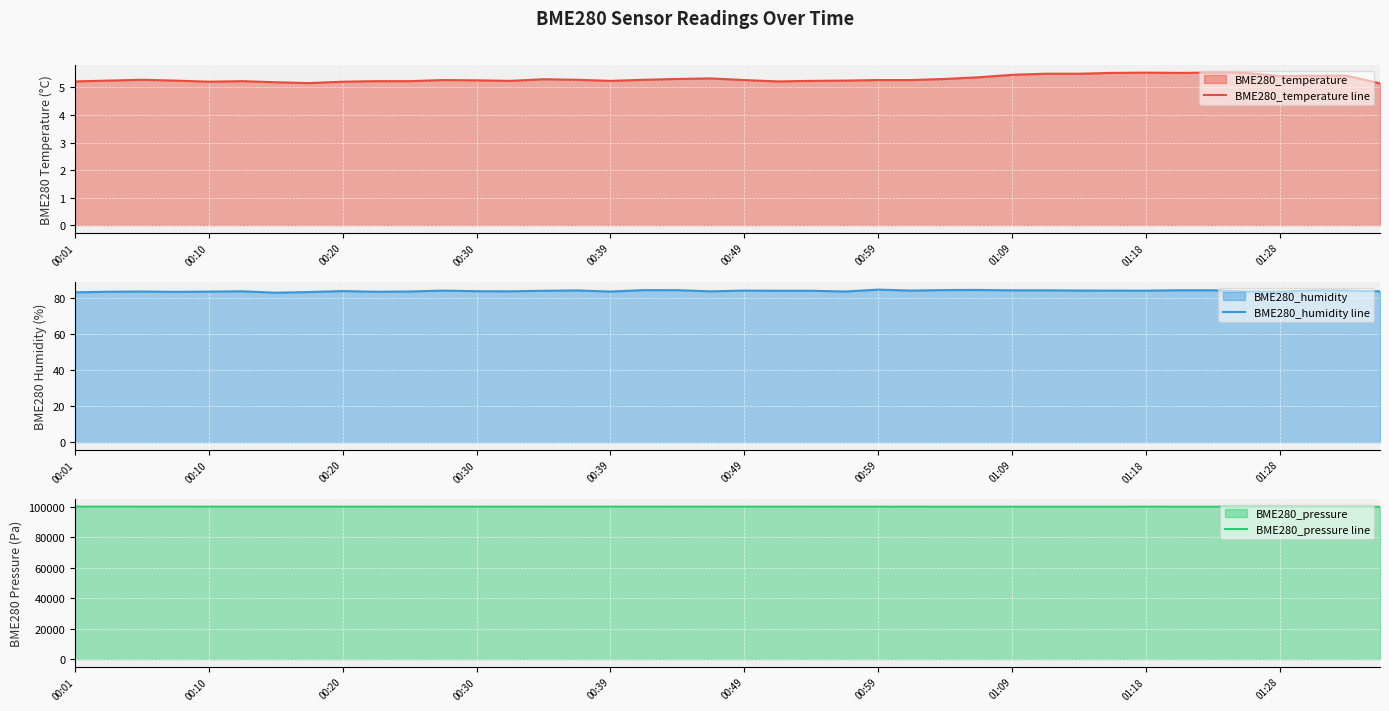

The BME280_temperature line series shows 5.2 at 00:20. True or false?

True